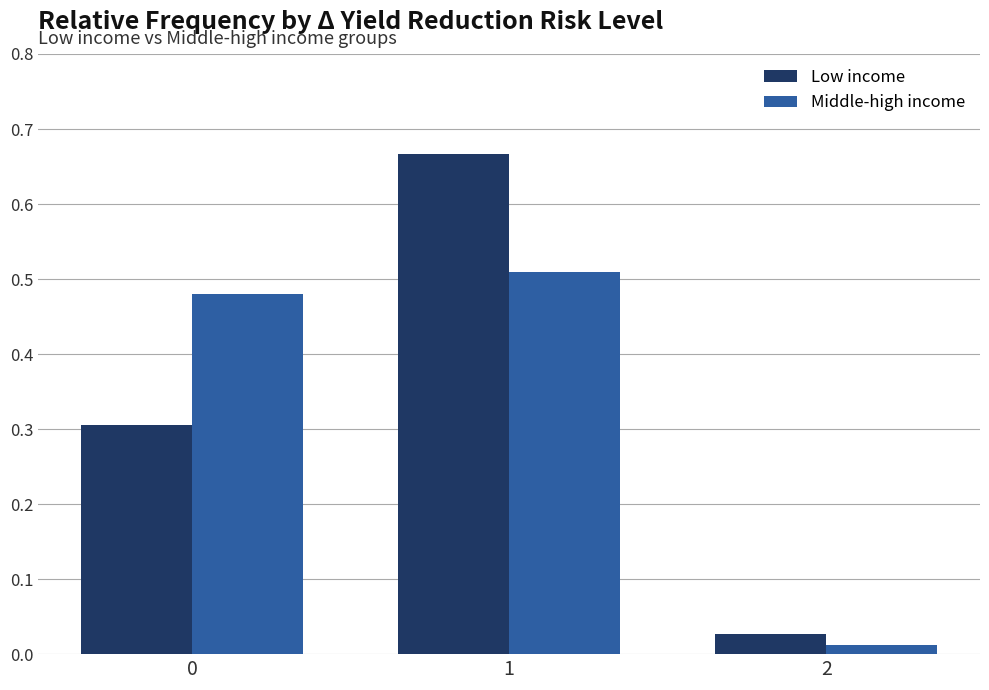

The value of Low income at 0 is 0.3. True or false?

True